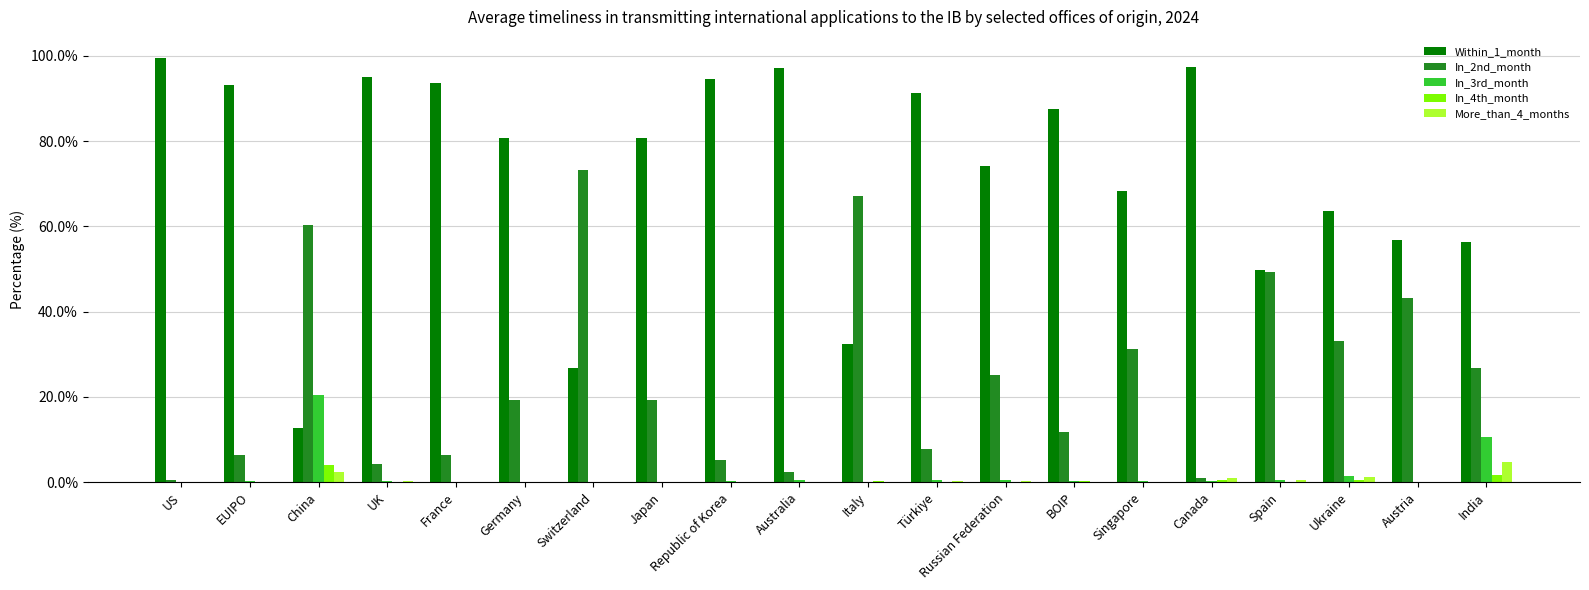

Between Türkiye and Ukraine, which series saw the biggest shift?

Within_1_month